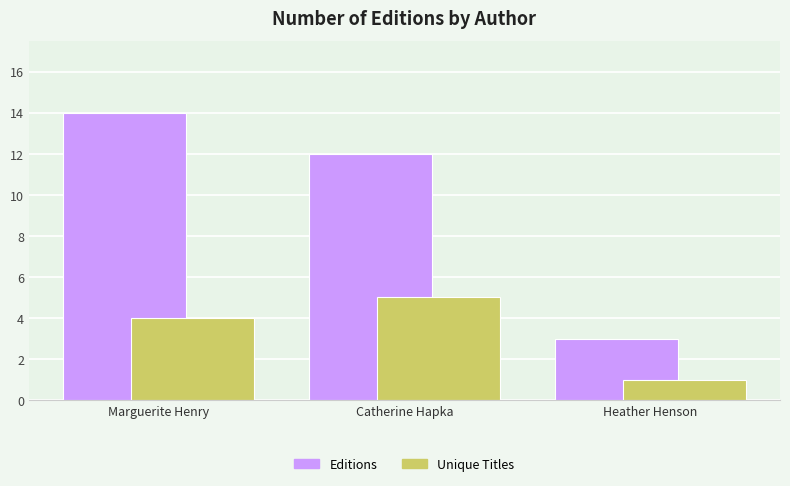

At which category is the sum across all series the highest?

Marguerite Henry